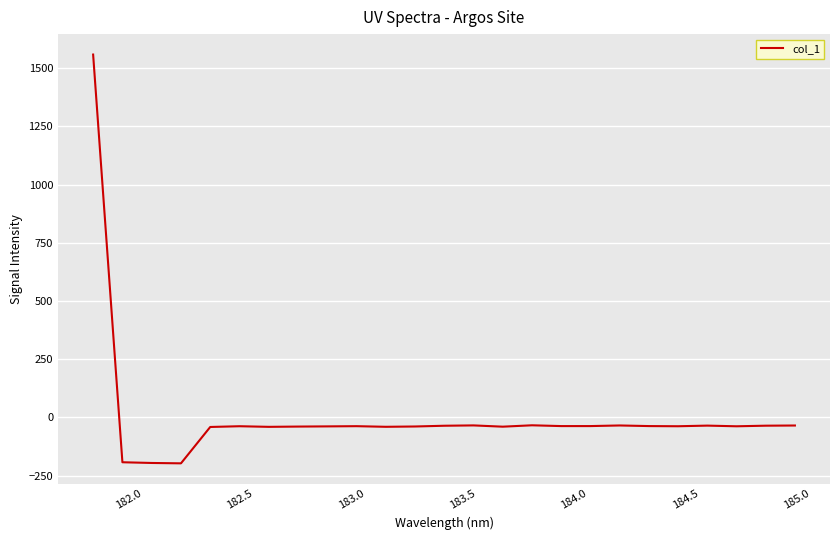

Is this an area chart (filled region under the line)?

No